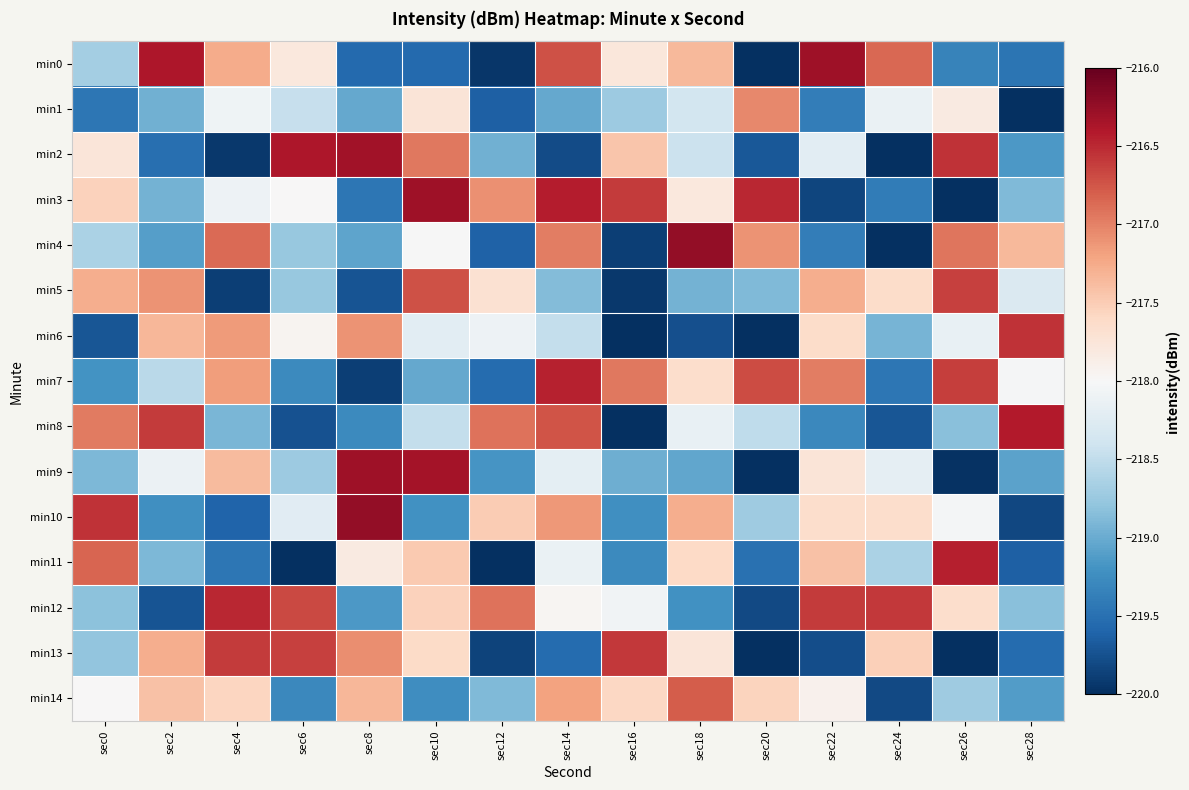

What is the total value across all series at sec2?

-3273.1